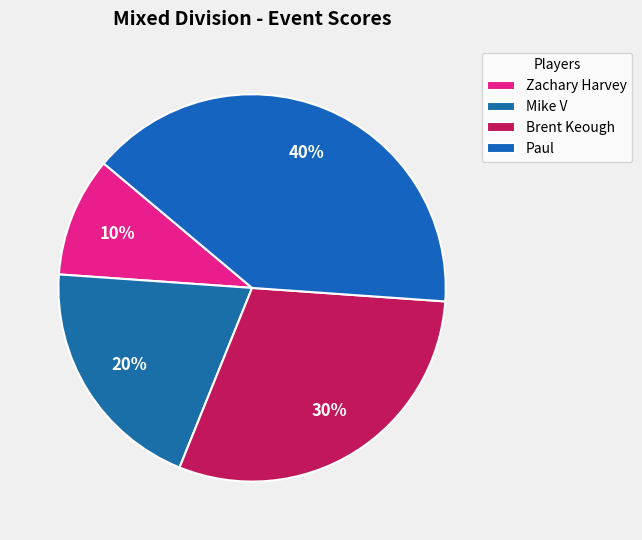

How many segments does this pie chart have?

4